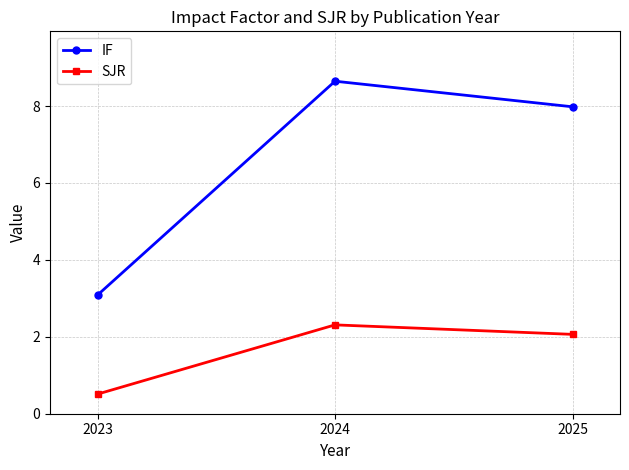

Reading left to right, list all the values displayed in this chart.

IF: 2023=3.1	2024=8.6	2025=8.0
SJR: 2023=0.5	2024=2.3	2025=2.1